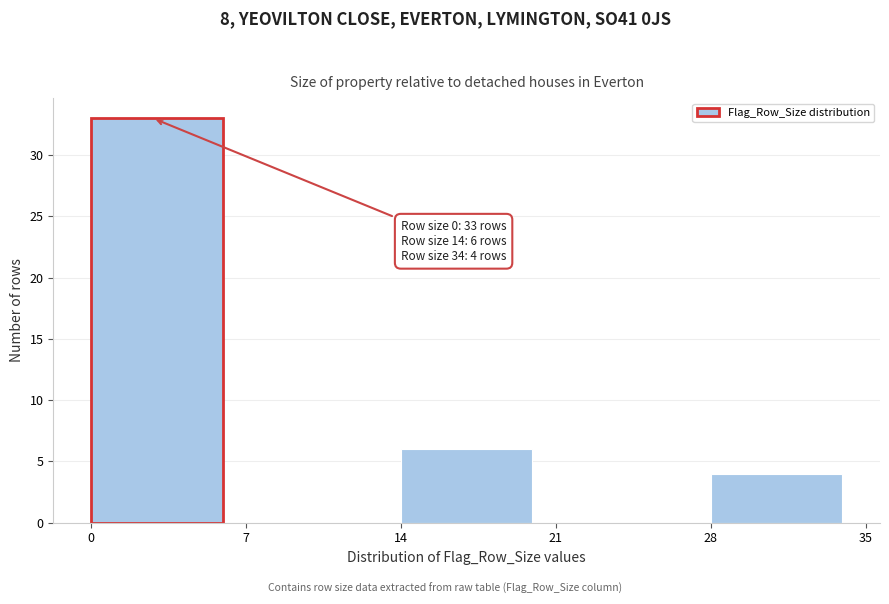

Which range on the x-axis has the tallest bar?

0 to 7